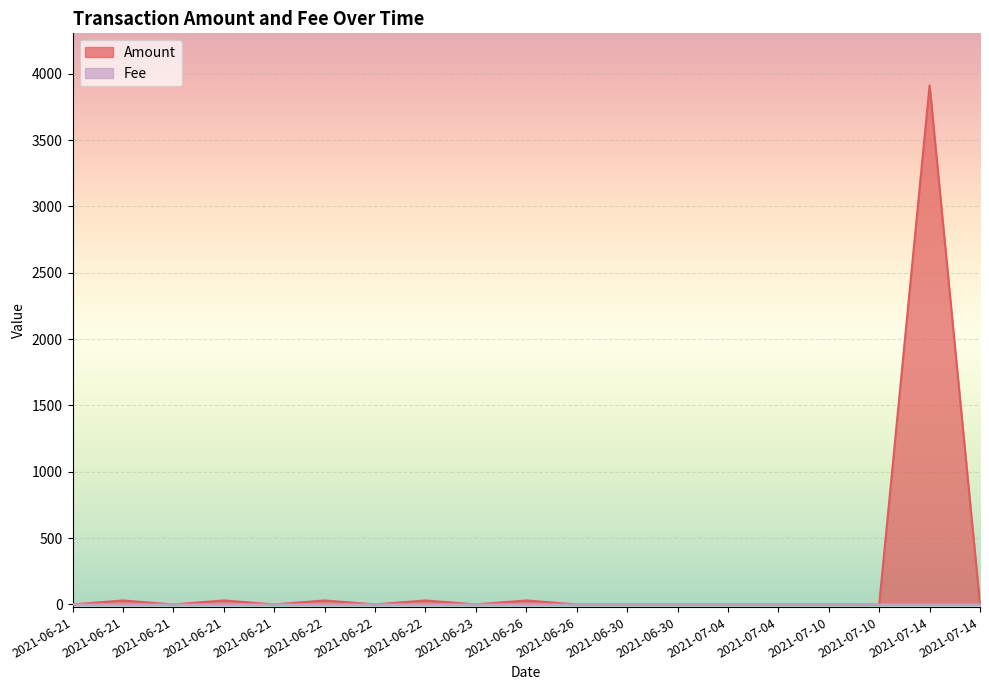

What is the difference between the Amount values at 2021-07-10 and 2021-06-26?

30.0